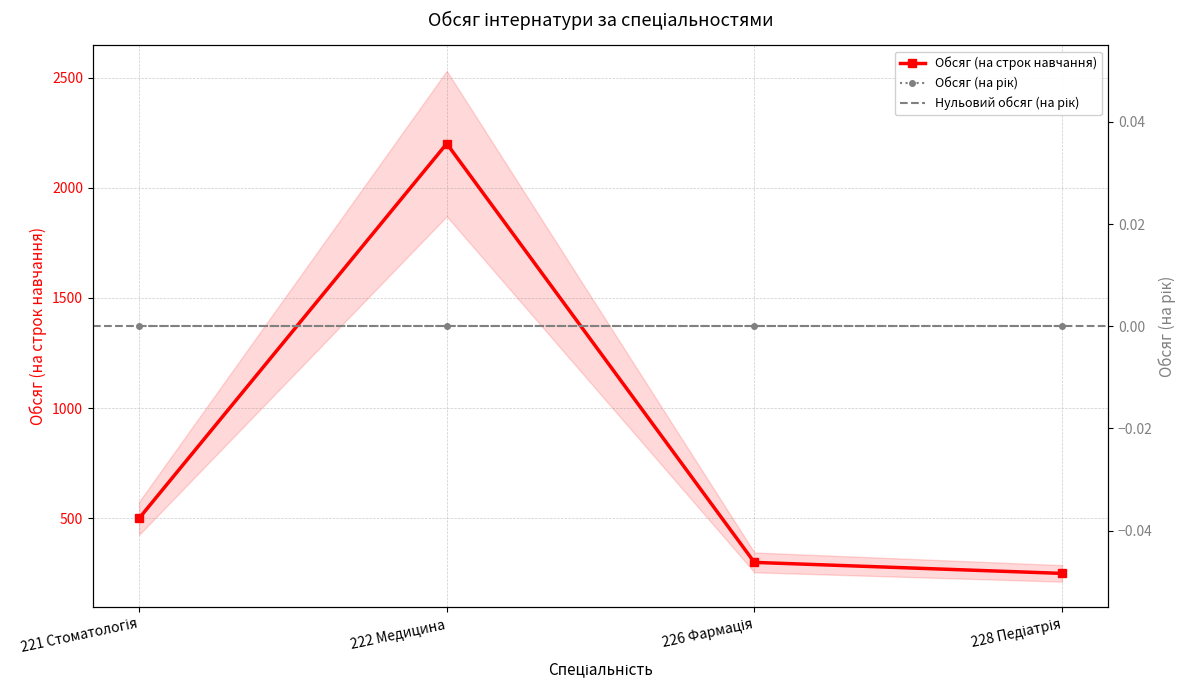

At which category does the chart reach its minimum across all series?

228 Педіатрія